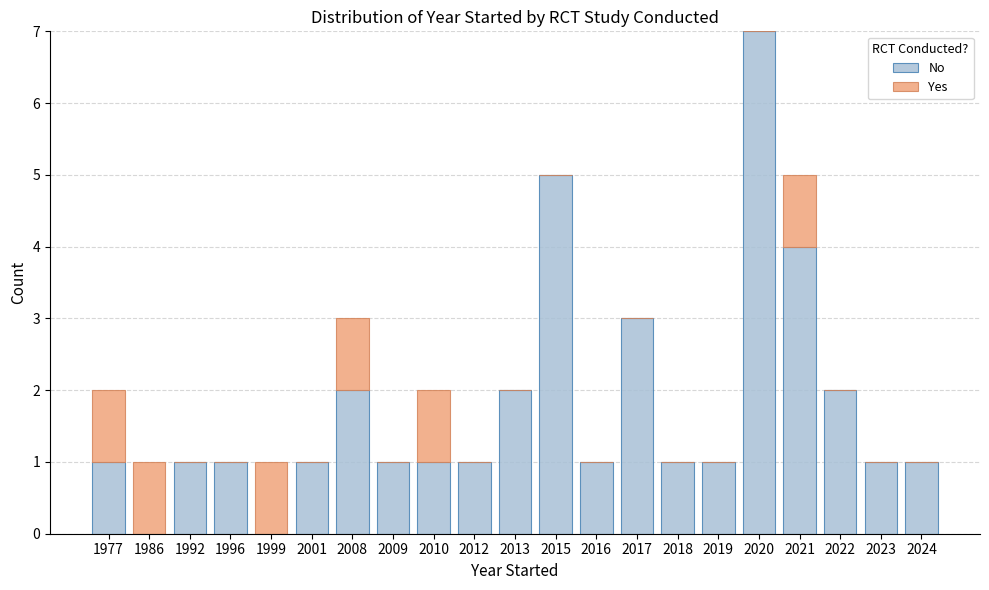

Are the bars horizontal?

No